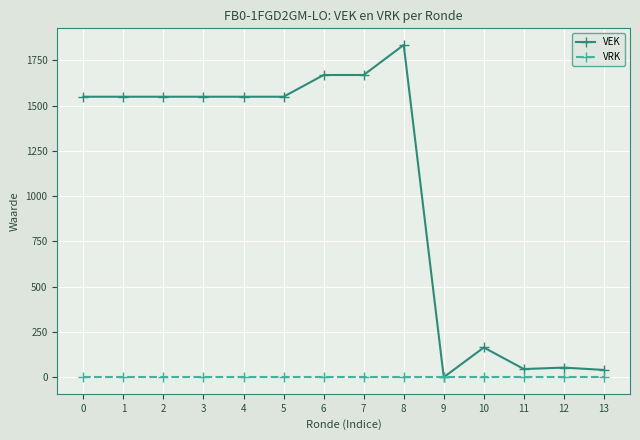

Is the value of VEK at 8 greater than the value of VRK at 5?

Yes